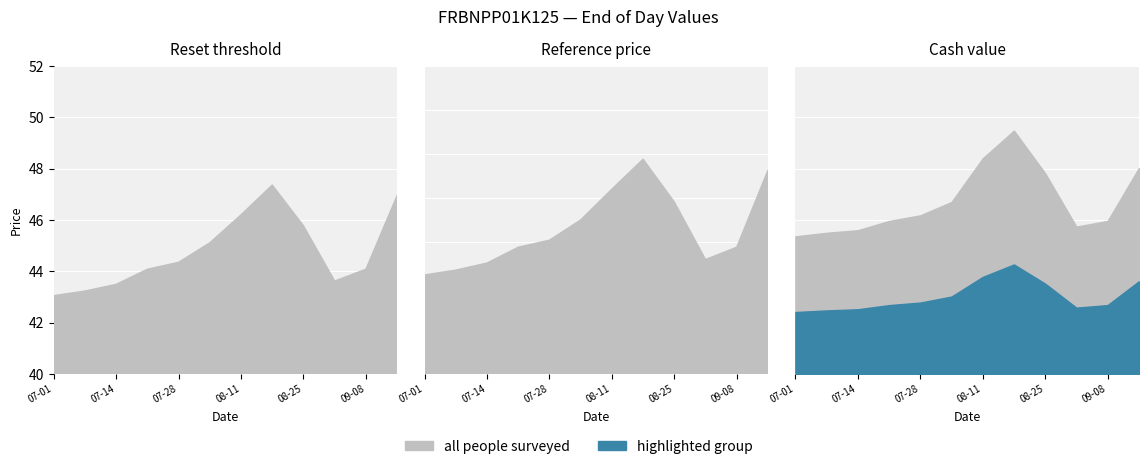

At which category does Reference price reach its first local valley?

2025-09-01